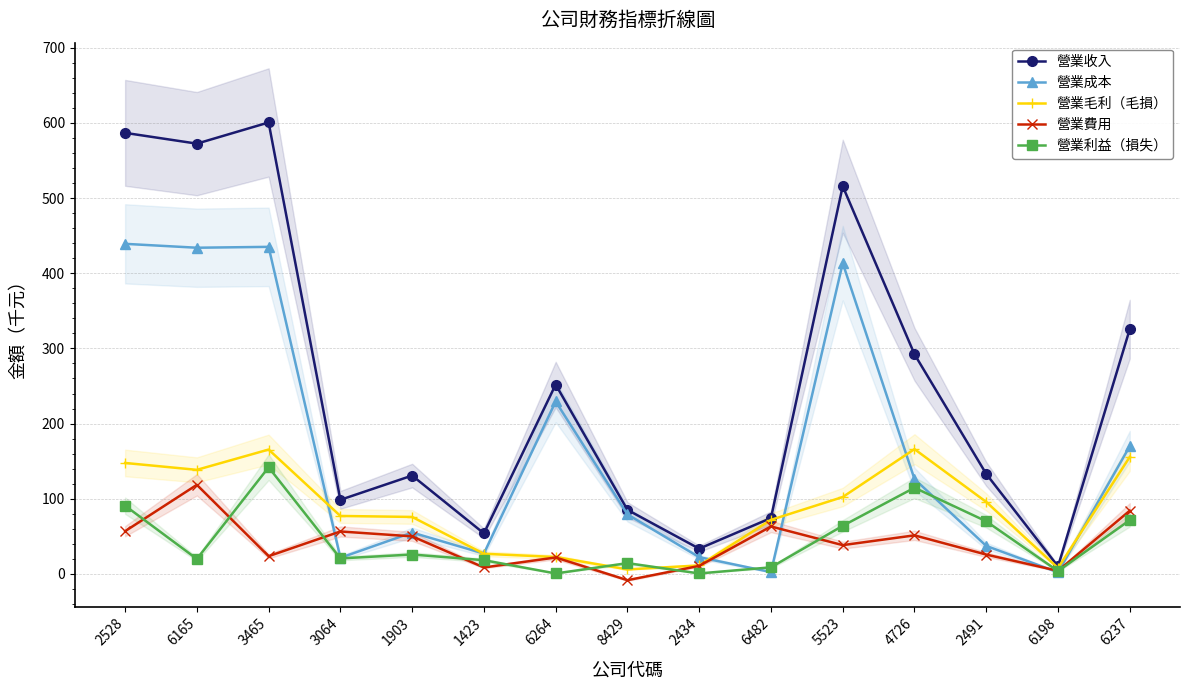

What is the label of the 12th point from the left?

4726